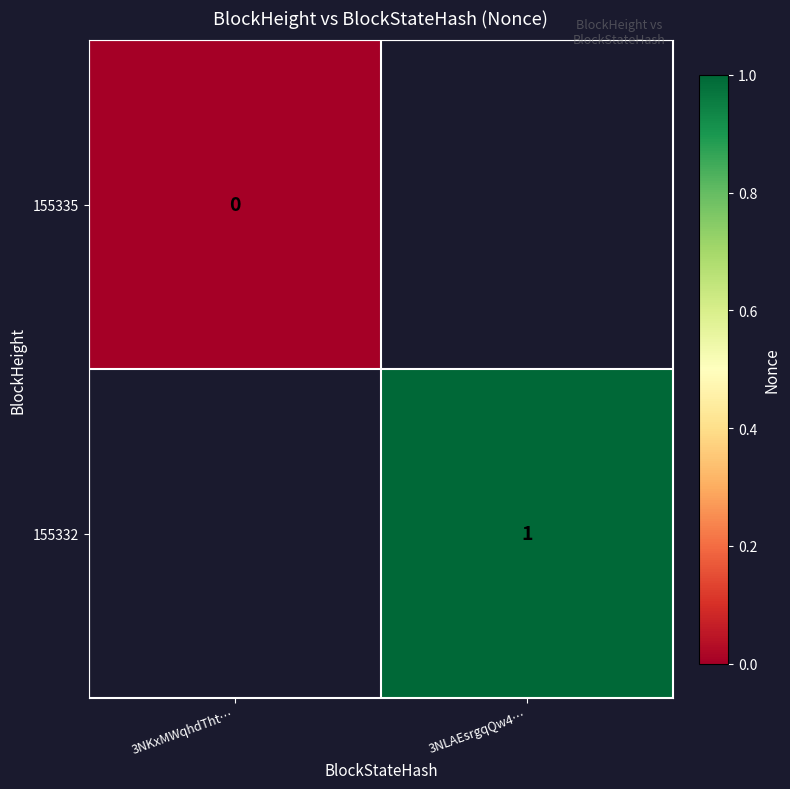

Is the value of 155332 at 3NLAEsrgqQw4… greater than the value of 155335 at 3NKxMWqhdTht…?

Yes